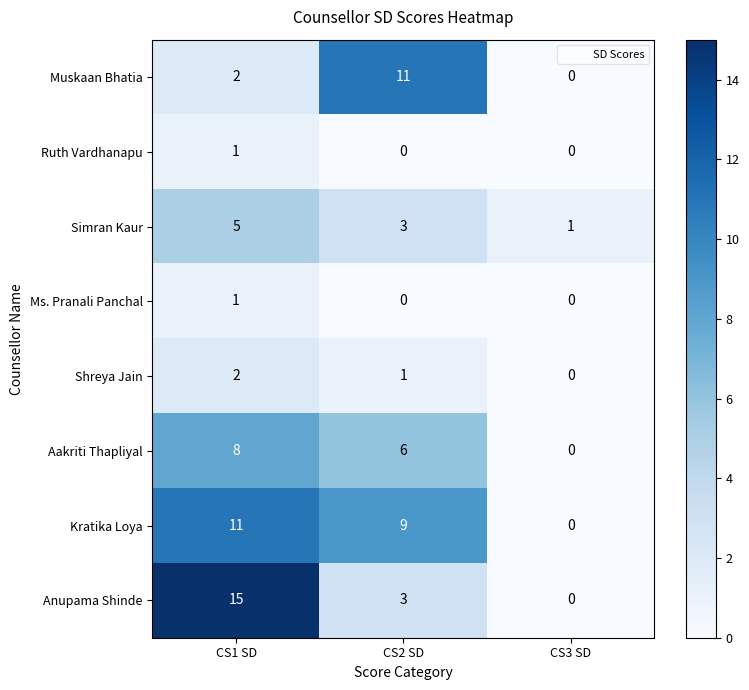

At which category is the sum across all series the highest?

CS1 SD